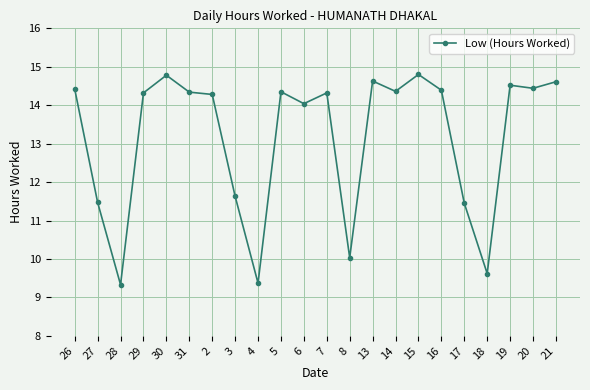

How many categories are shown in the chart?

22